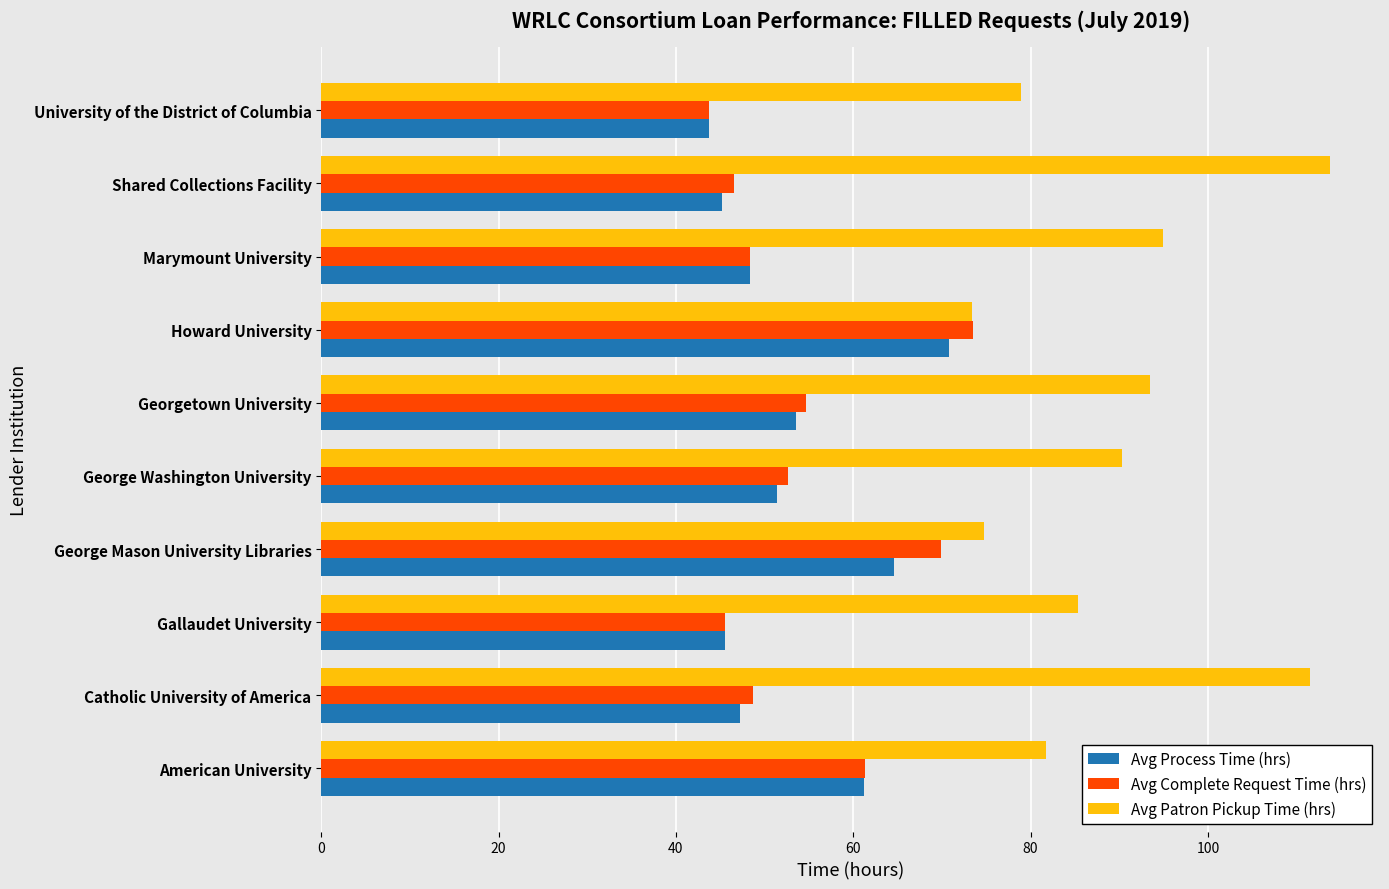

Between Georgetown University and Shared Collections Facility, which series saw the biggest shift?

Avg Patron Pickup Time (hrs)